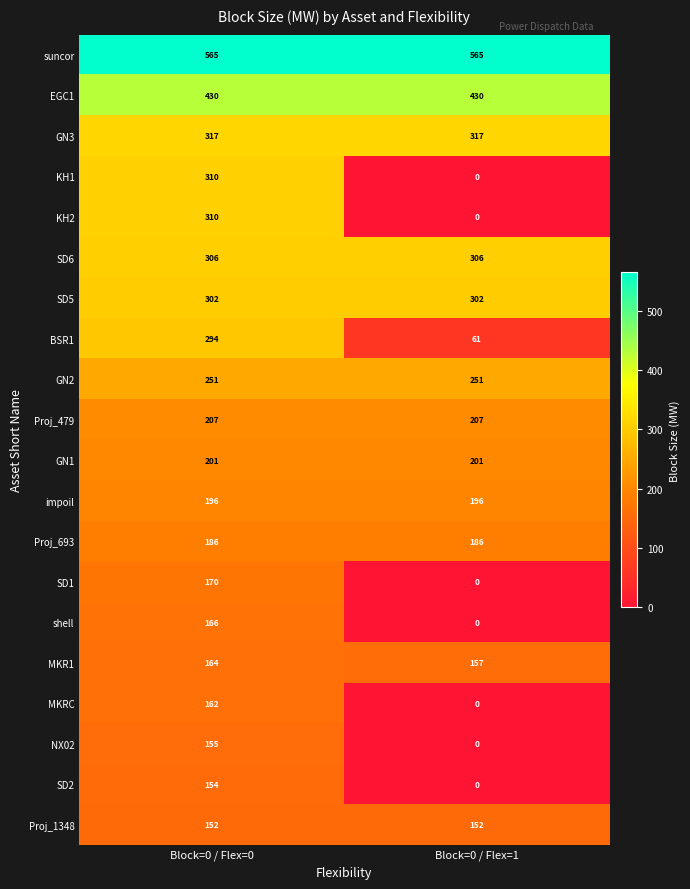

How many series are shown in this chart?

20